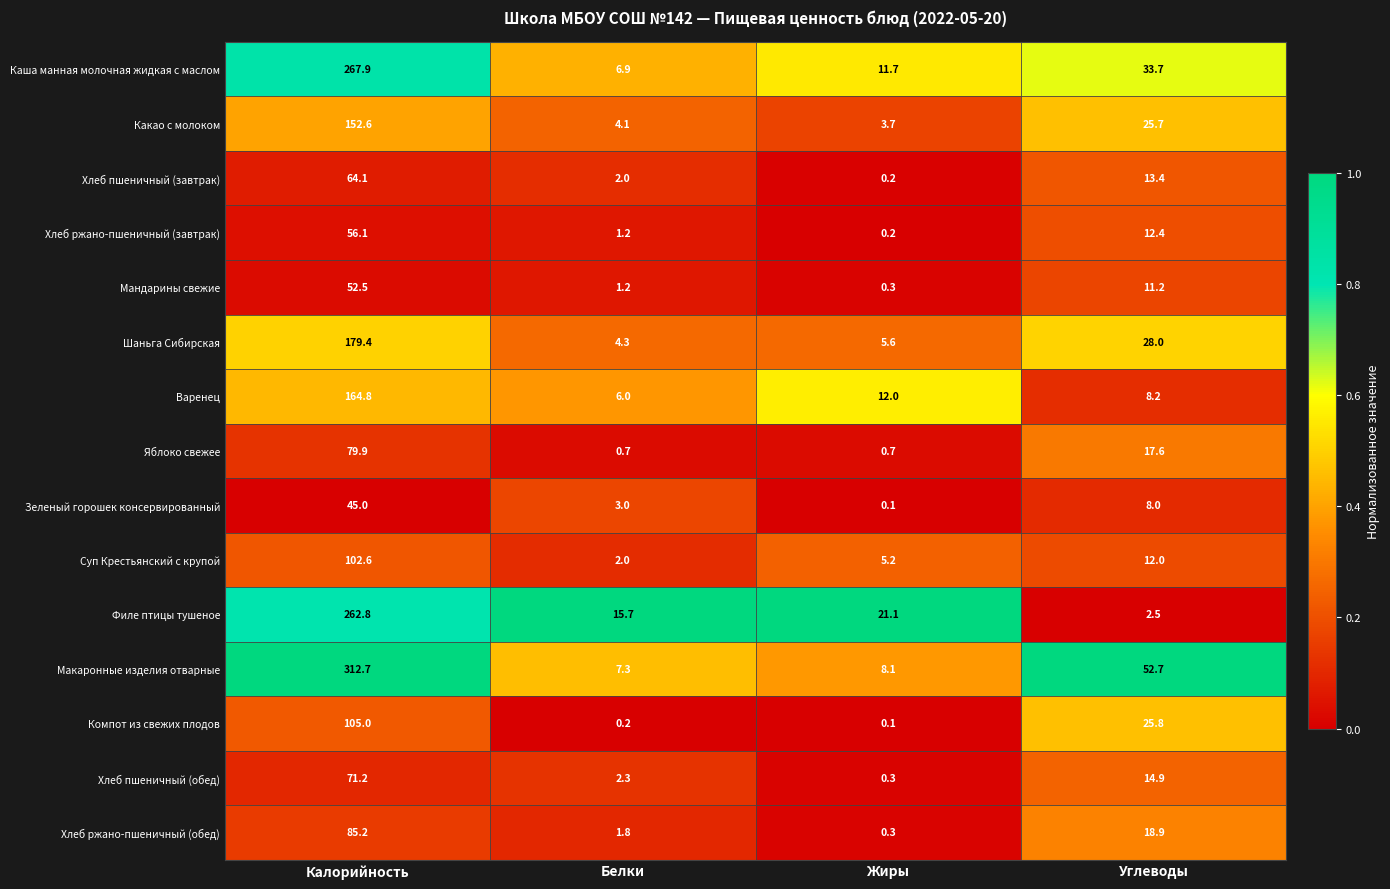

Is it true that Хлеб пшеничный (обед) equals 2.3 at Белки?

True